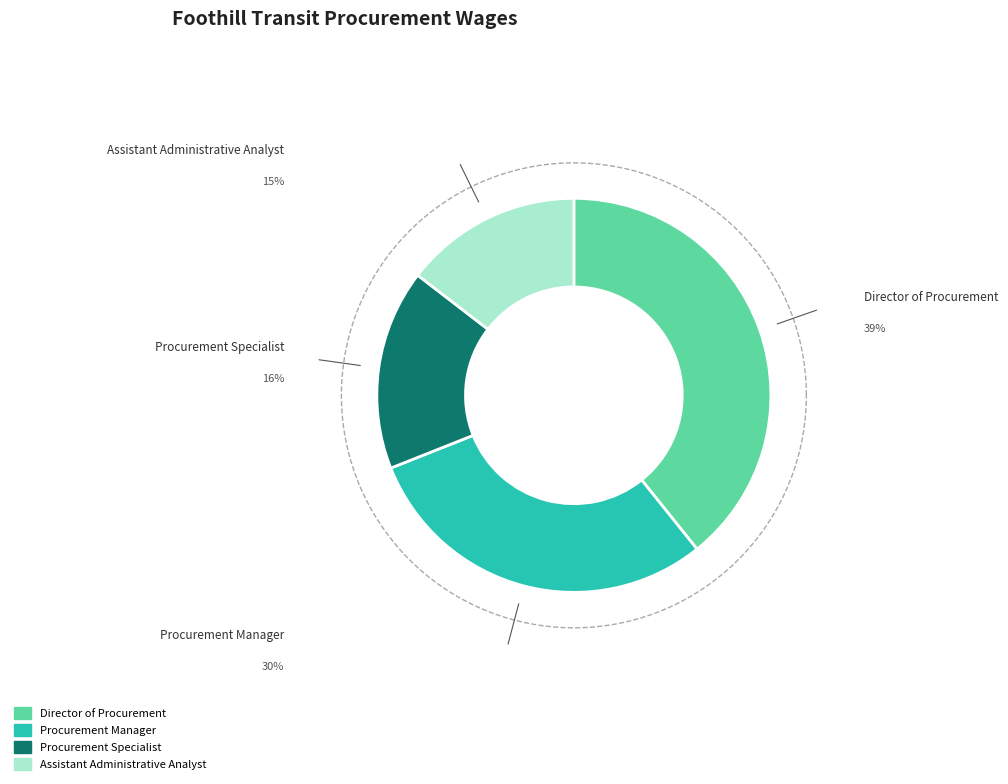

Which category has the smallest portion of the pie?

Assistant Administrative Analyst